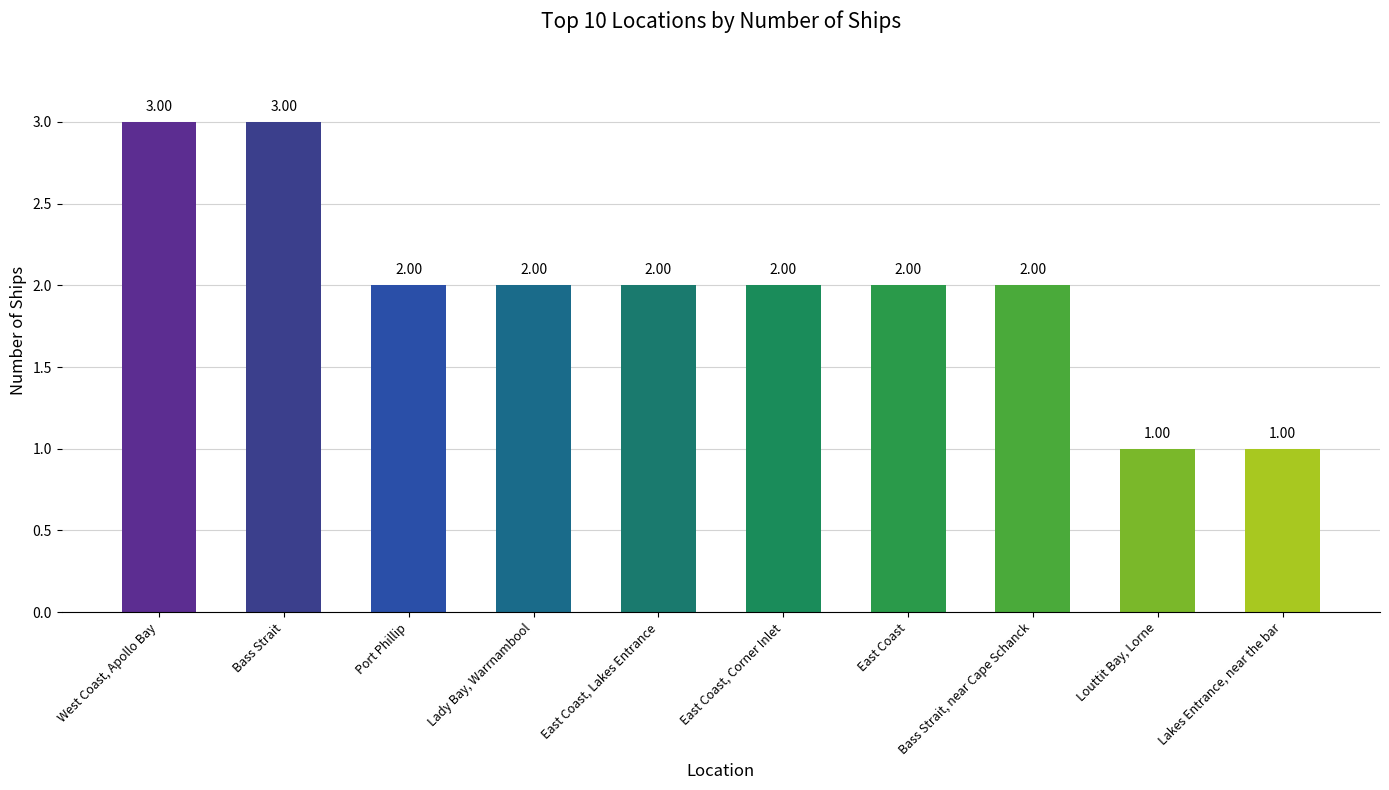

True or false: the data shows 3 at East Coast.

False